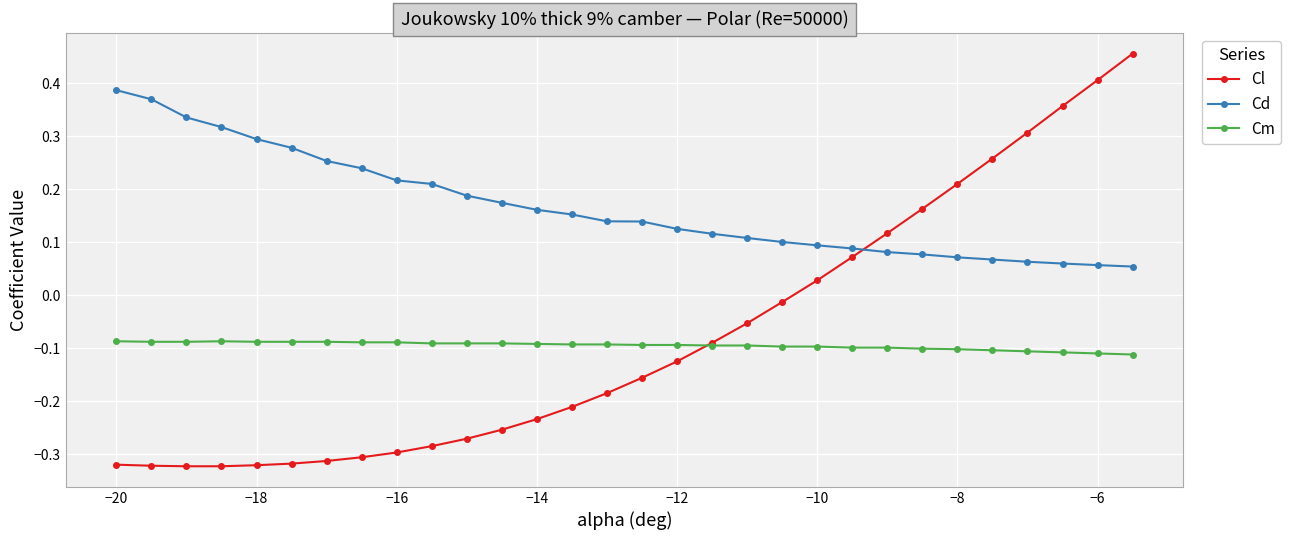

How many intersections are there between Cm and Cl?

1